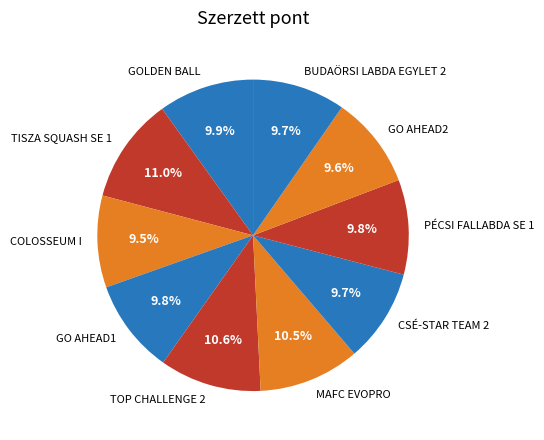

Is TISZA SQUASH SE 1 the majority of the pie?

No